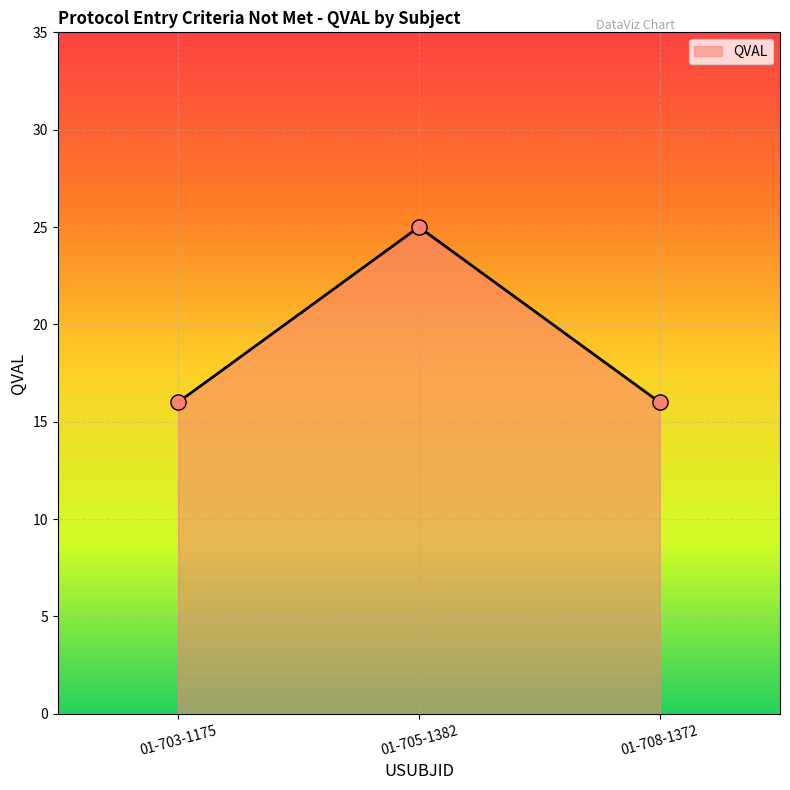

What is the change in value from 01-705-1382 to 01-708-1372?

-9